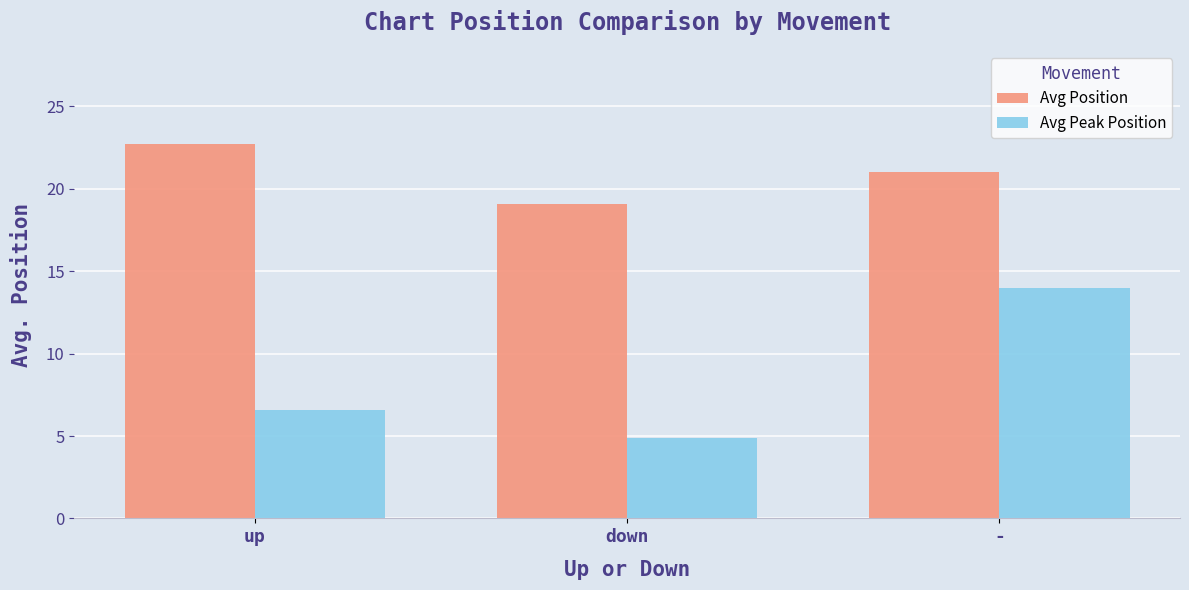

Which series has the largest total across all categories?

Avg Position